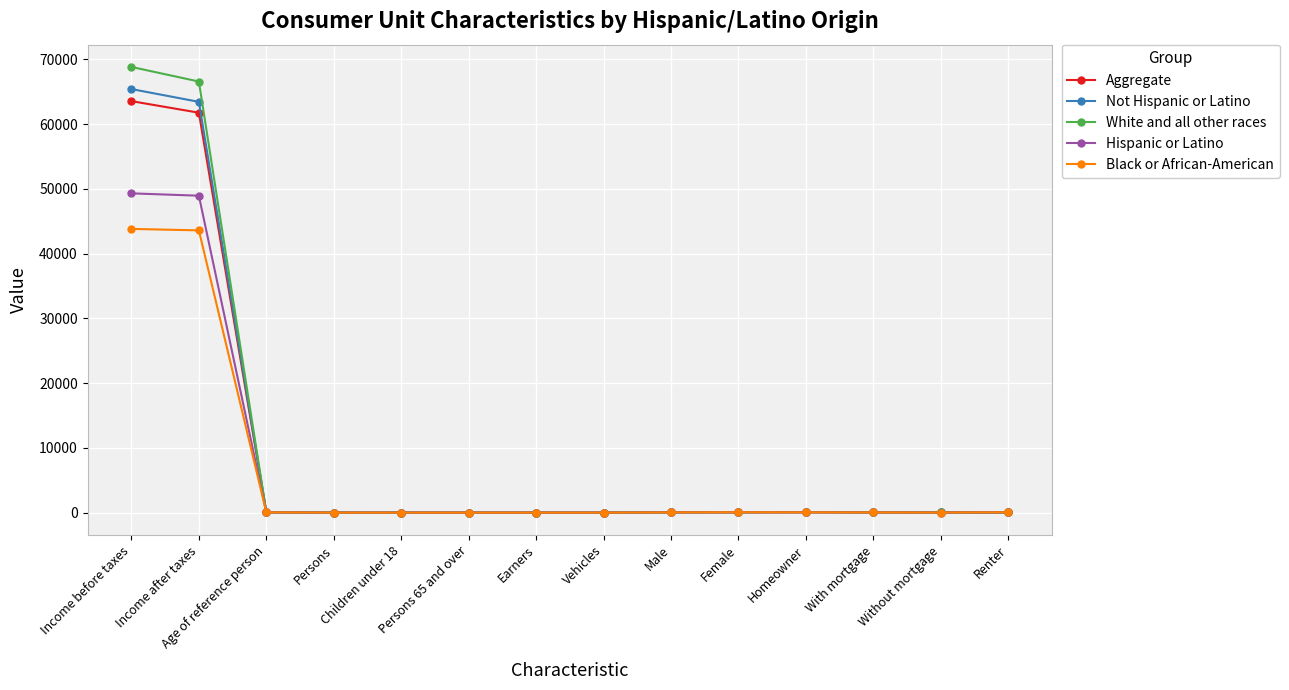

Does the chart display data point markers on the line(s)?

Yes